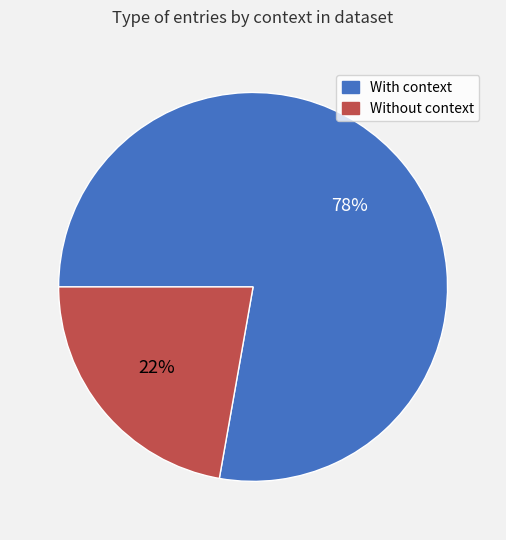

Which has a higher value, Without context or With context?

With context